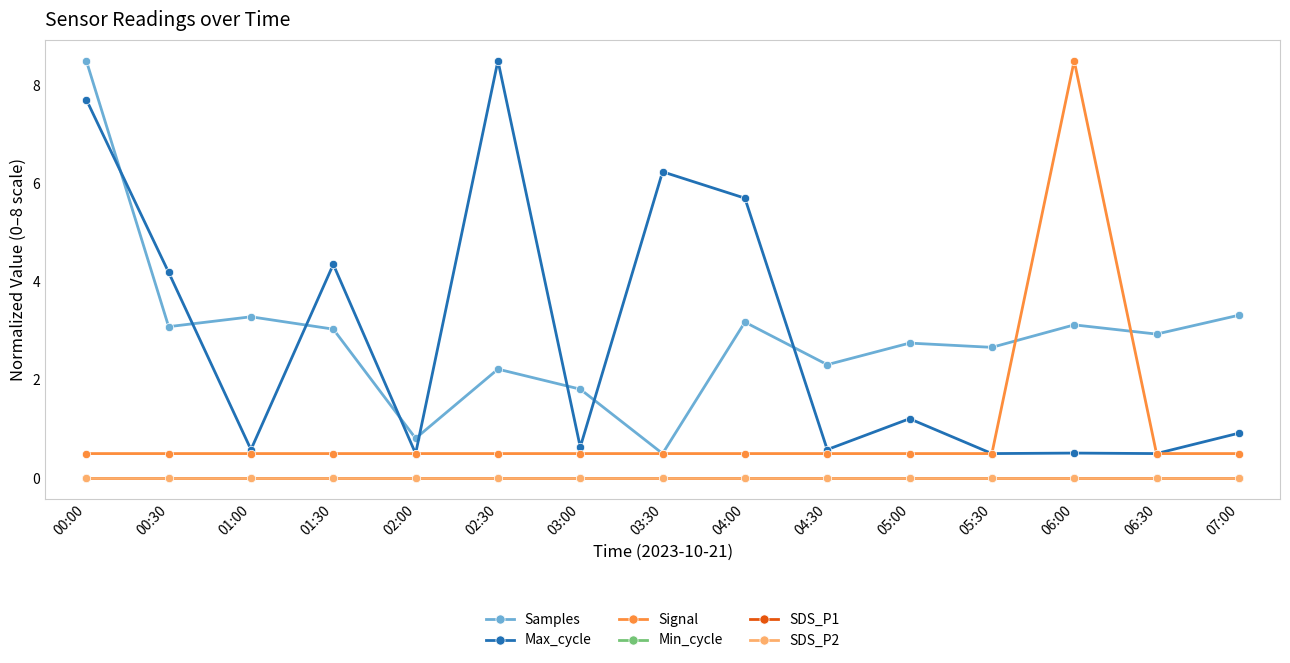

Which label corresponds to the largest value in the chart?

00:00